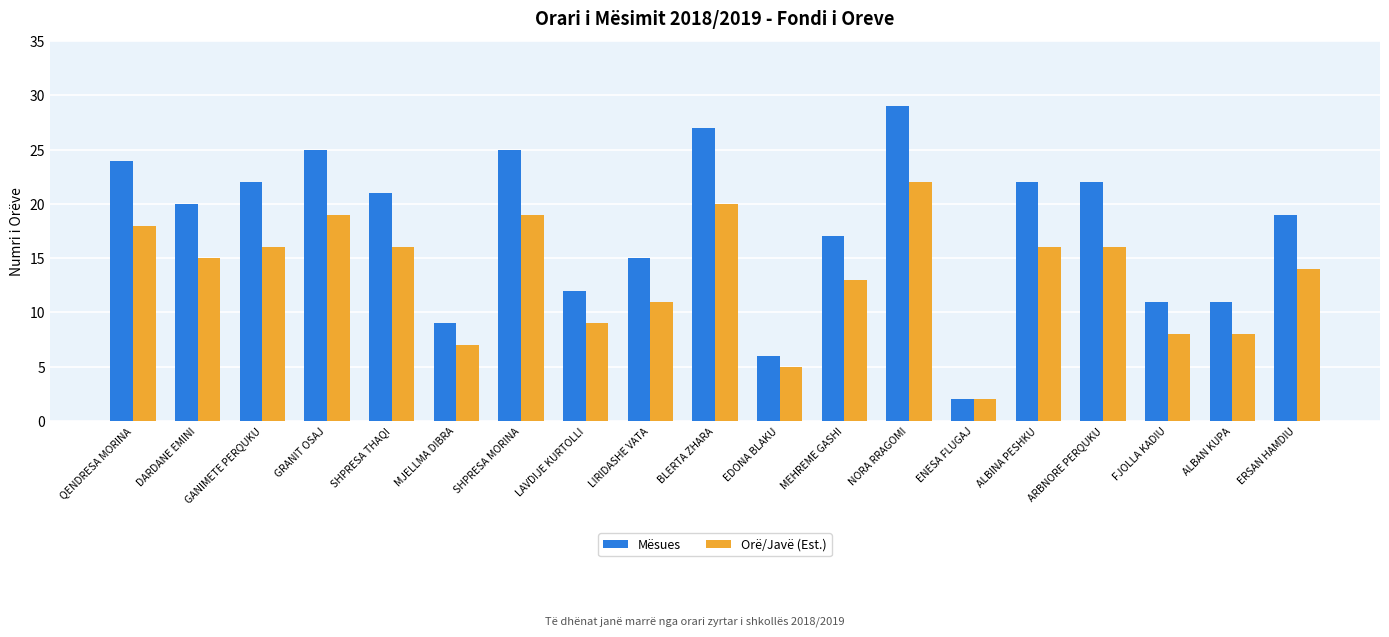

What is the difference between the maximum and minimum values in the Orë/Javë (Est.) series?

20